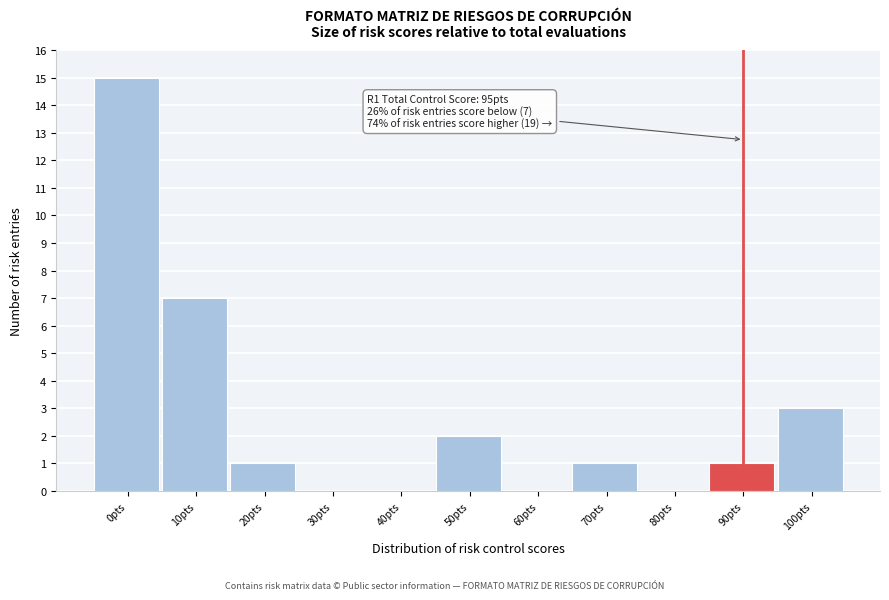

Reading left to right, list all the values displayed in this chart.

0pts=15	10pts=7	20pts=1	30pts=0	40pts=0	50pts=2	60pts=0	70pts=1	80pts=0	90pts=1	100pts=3